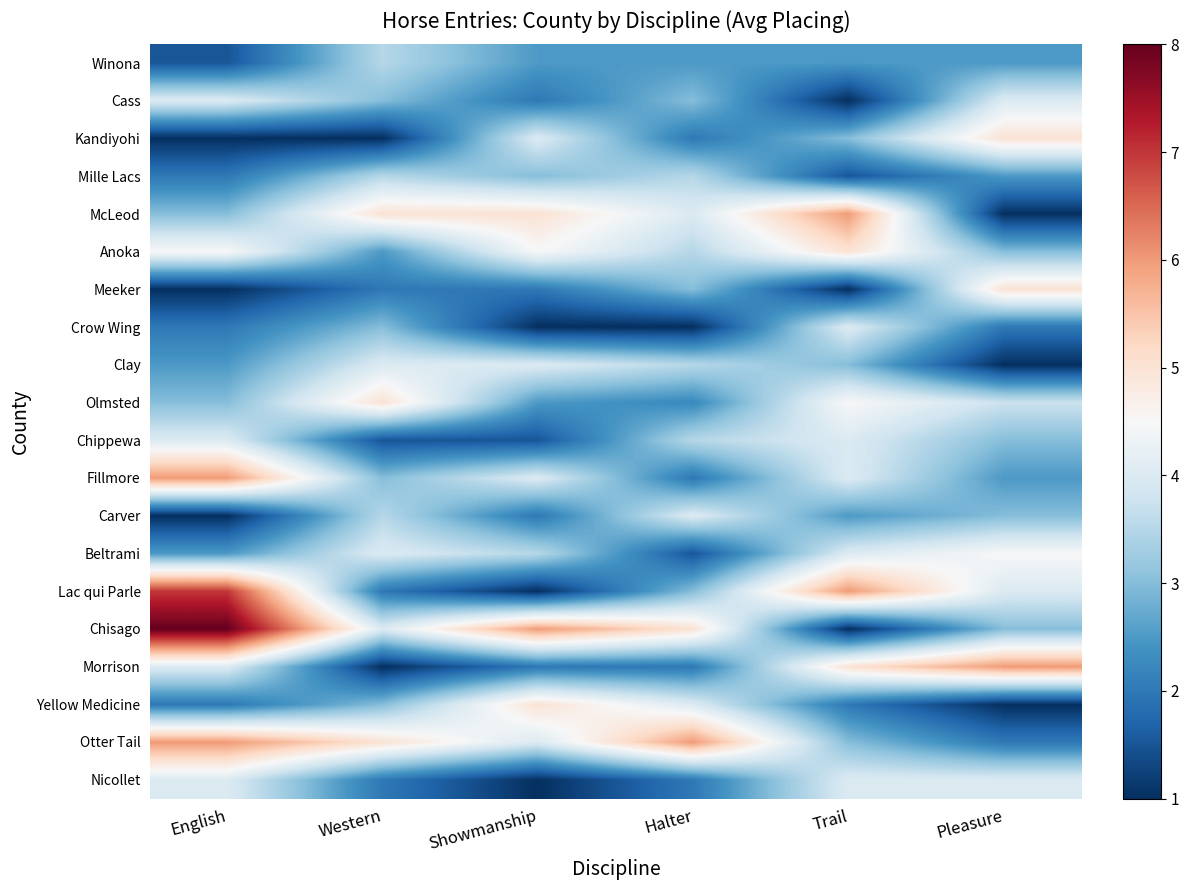

What is the spread (max minus min) of values at Western?

4.0